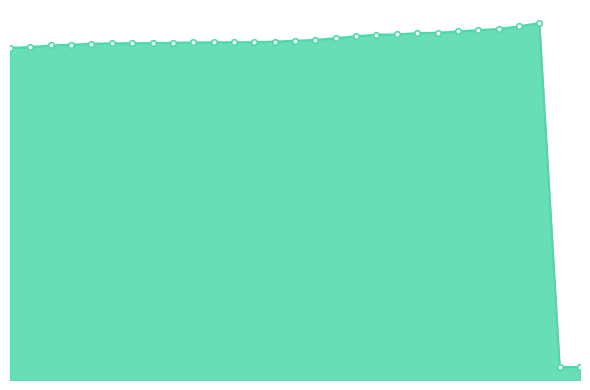

Where is the data nearest to the value 66?

1